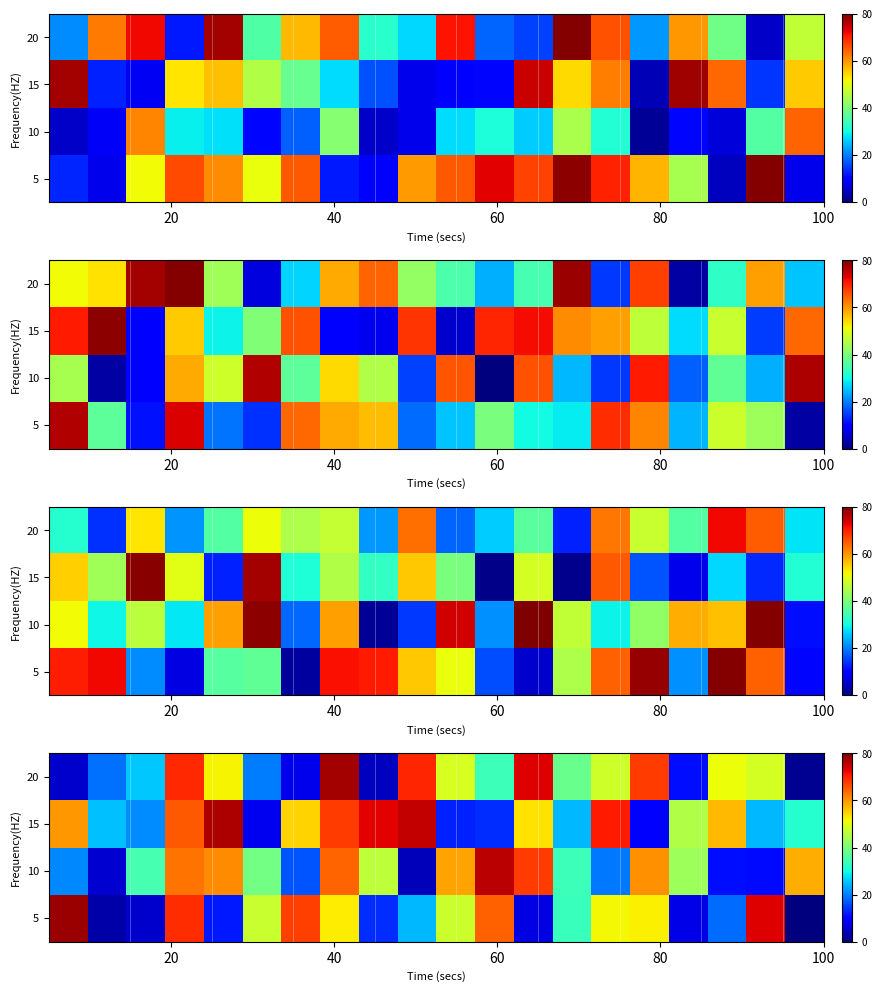

List the series in order of their peak value, lowest first.

10, 15, 20, 5